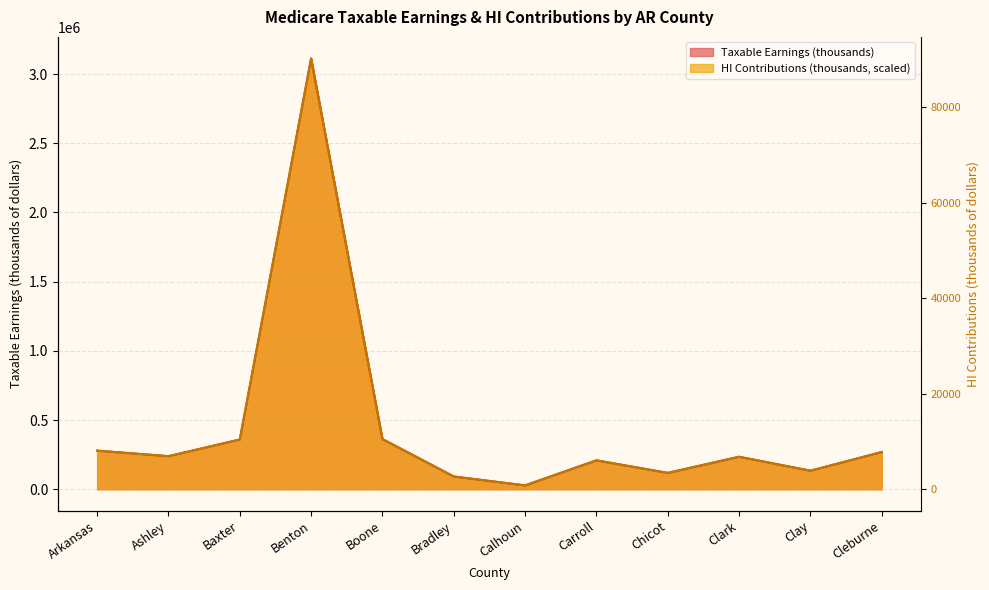

What is the approximate value of Taxable Earnings (thousands) at Carroll?

208539.0